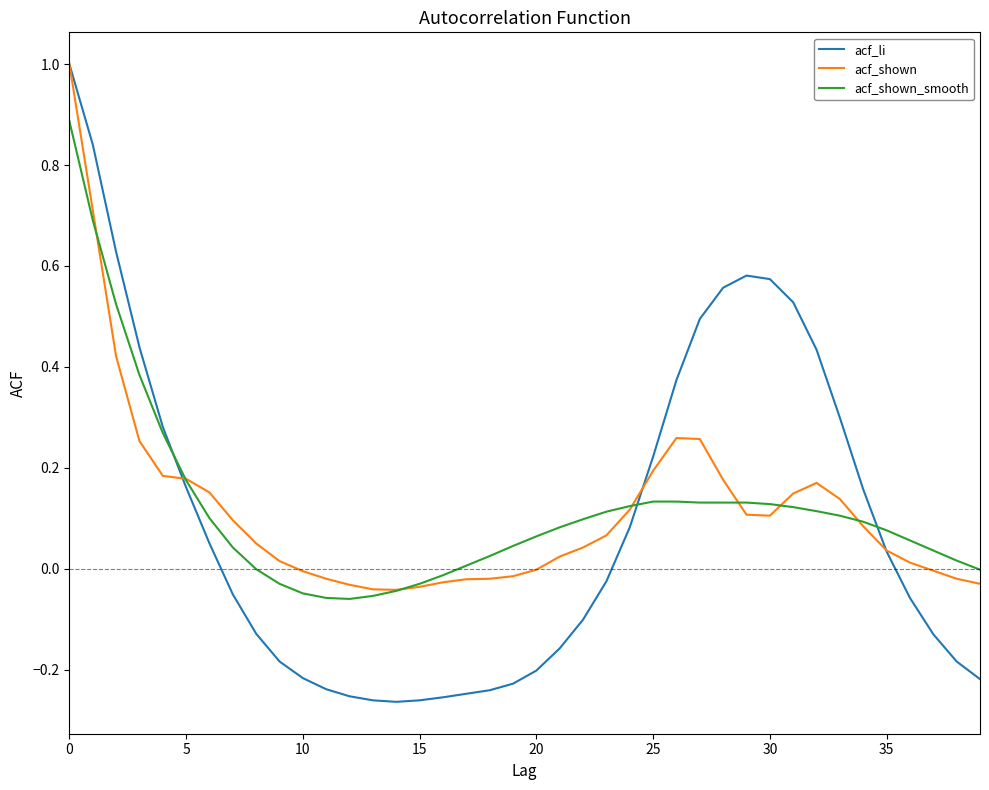

What is the maximum value for acf_shown_smooth?

0.9